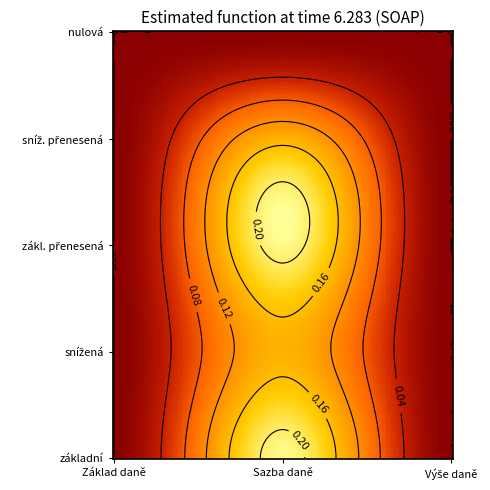

Reading left to right, extract all data points from this chart.

základní: Základ daně=0.0	Sazba daně=0.2	Výše daně=0.0
snížená: Základ daně=0.0	Sazba daně=0.1	Výše daně=0.0
zákl. přenesená: Základ daně=0.0	Sazba daně=0.2	Výše daně=0.0
sníž. přenesená: Základ daně=0.0	Sazba daně=0.1	Výše daně=0.0
nulová: Základ daně=0.0	Sazba daně=0.0	Výše daně=0.0